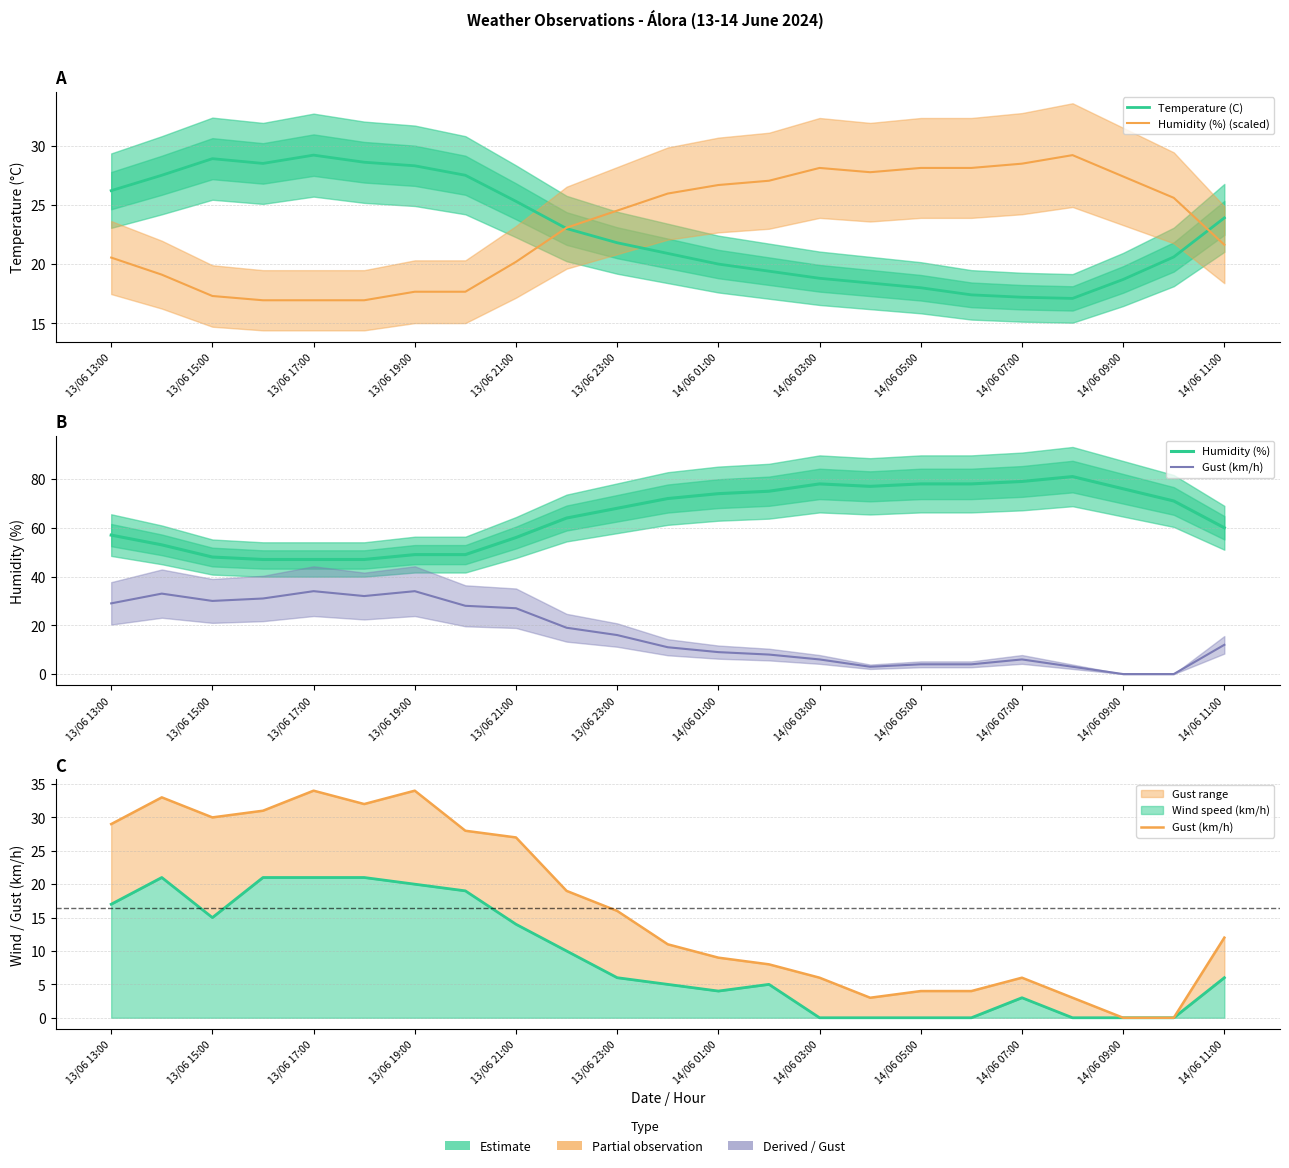

Is it true that Humidity (%) equals 118.4 at 15?

False